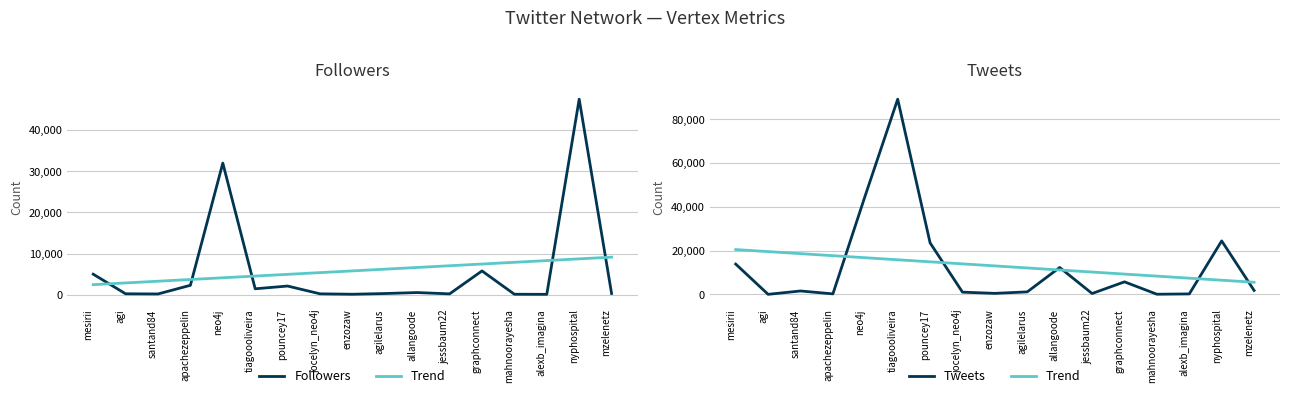

What is the total value across all series at enzozaw?

13579.6